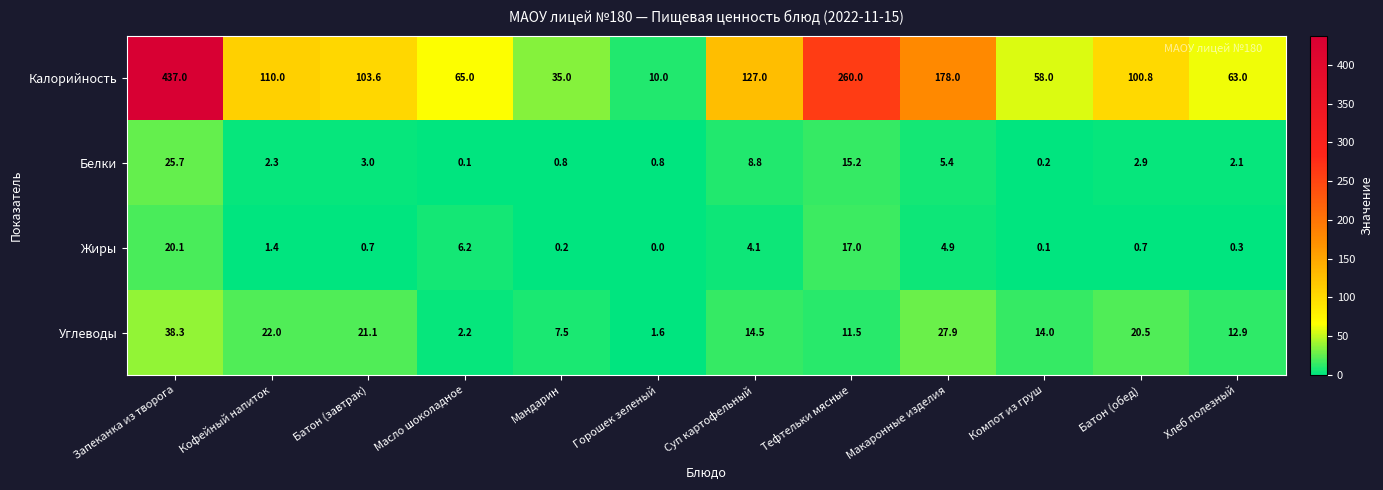

At which label is Жиры closest to 10?

Масло шоколадное